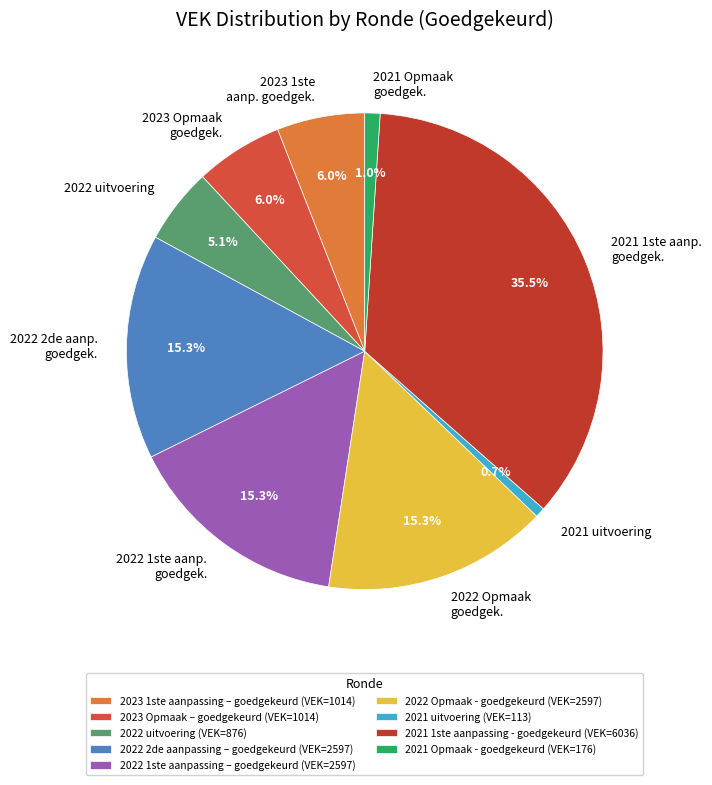

What percentage is the 2021 Opmaak - goedgekeurd slice, to the nearest percent?

1%